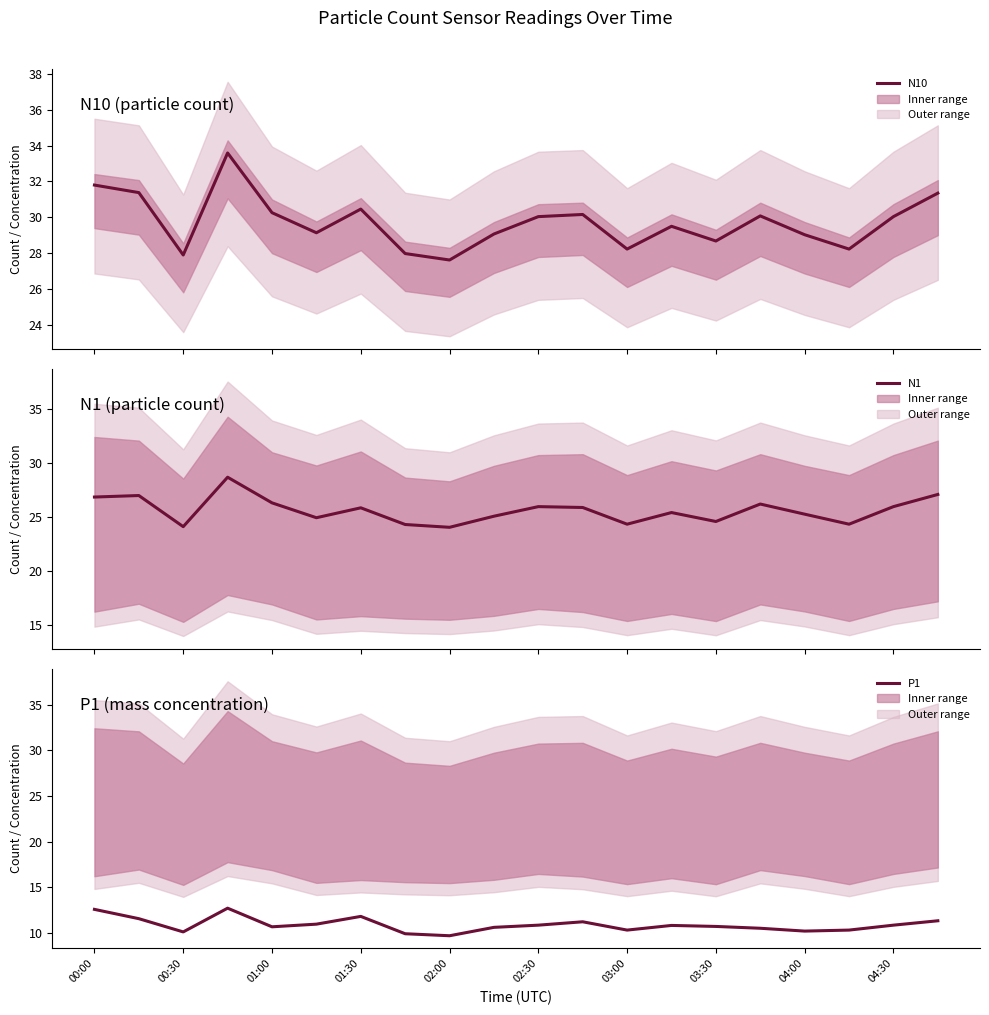

What is the sum of the P1 values at 13 and 03:00?

22.6